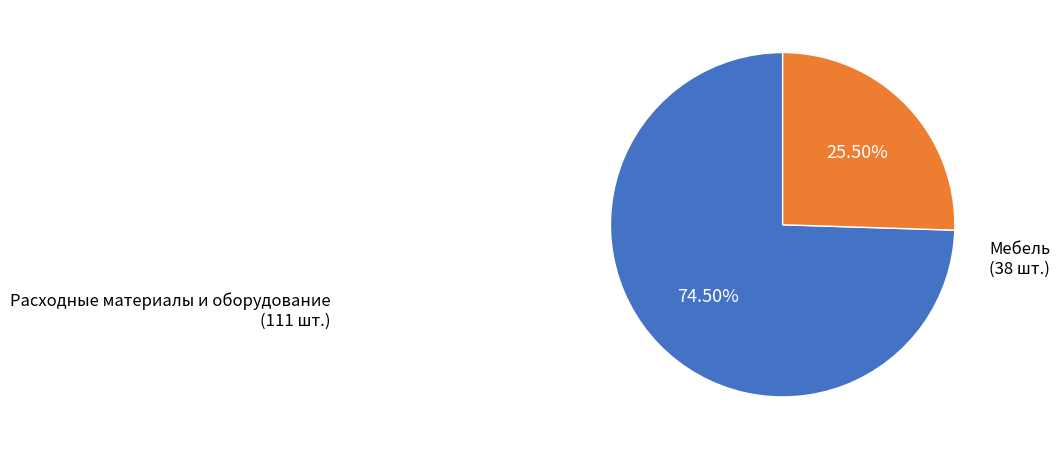

Is there any slice that represents more than half of the pie?

Yes